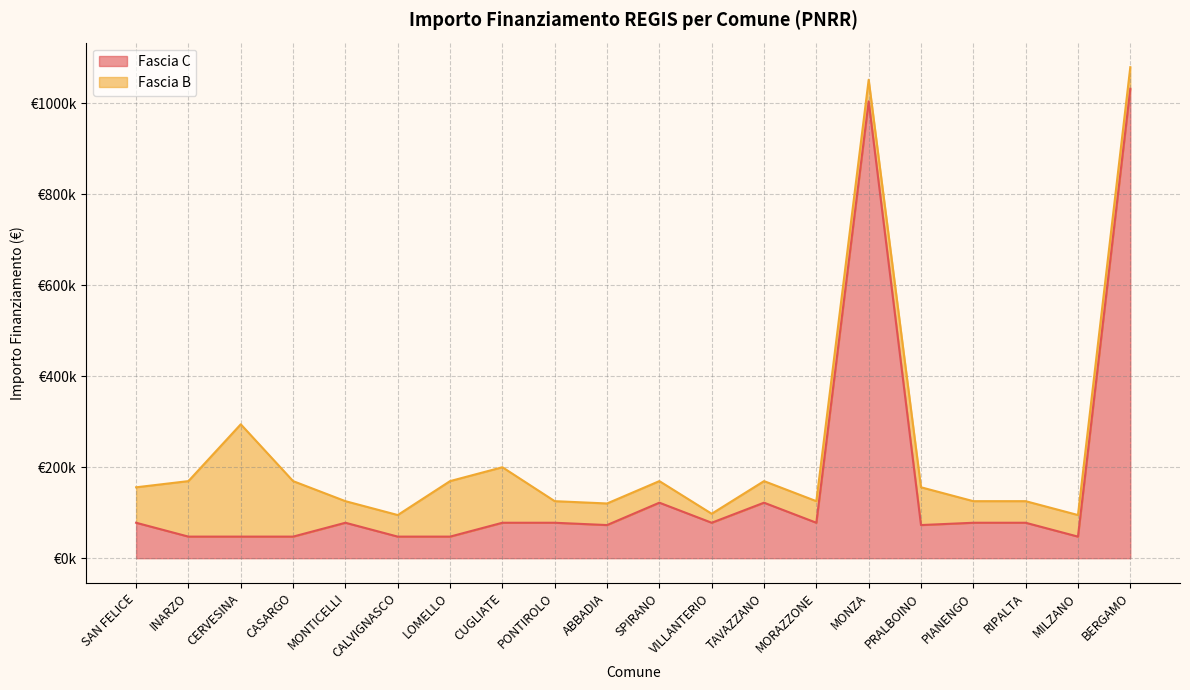

Reading left to right, what are all the values shown in this chart?

SAN FELICE=77897	INARZO=47427	CERVESINA=47427	CASARGO=47427	MONTICELLI=77897	CALVIGNASCO=47427	LOMELLO=47427	CUGLIATE=77897	PONTIROLO=77897	ABBADIA=72828	SPIRANO=121992	VILLANTERIO=77897	TAVAZZANO=121992	MORAZZONE=77897	MONZA=1003880	PRALBOINO=72828	PIANENGO=77897	RIPALTA=77897	MILZANO=47427	BERGAMO=1031574